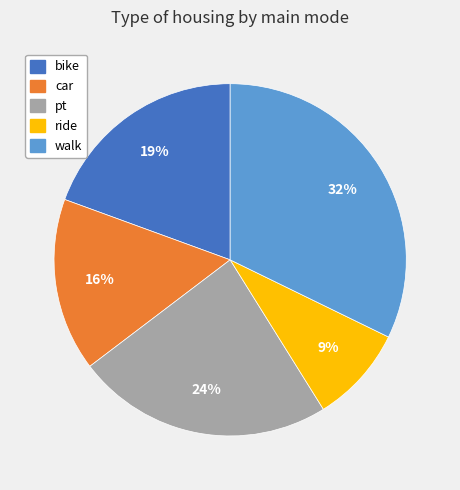

Between pt and bike, which is larger?

pt